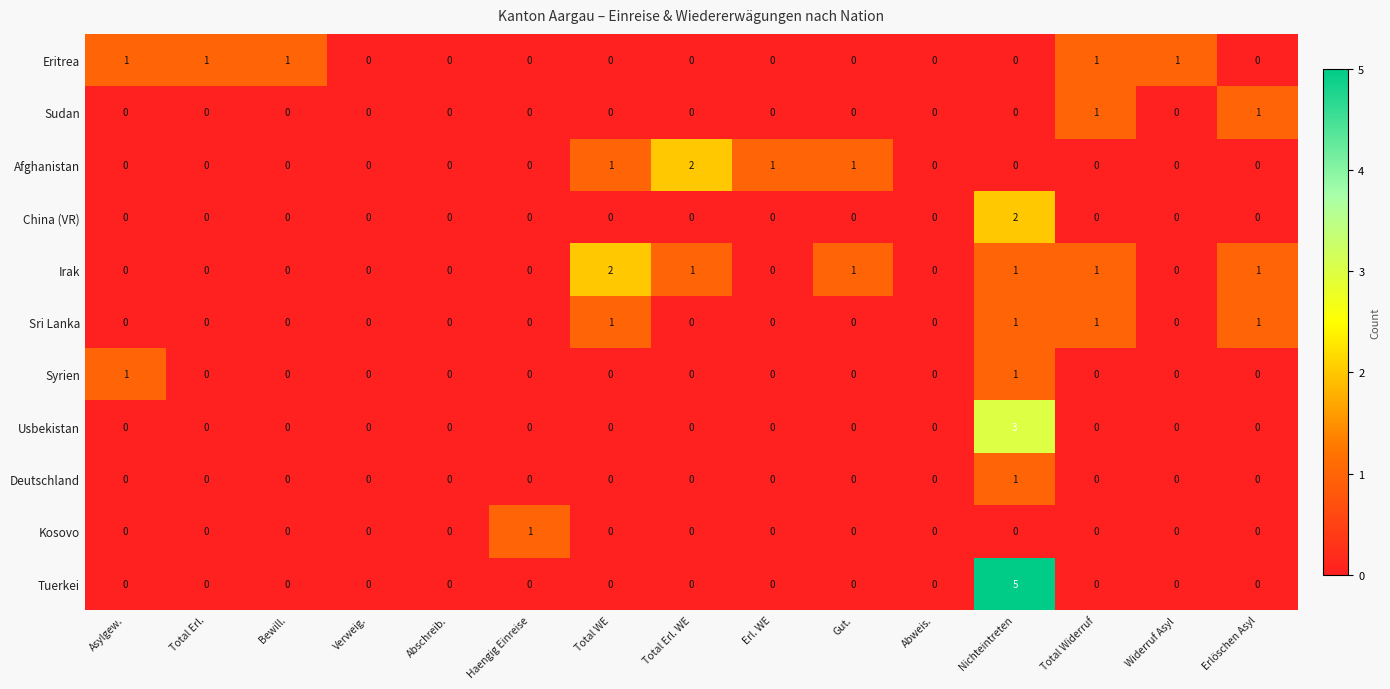

What is the difference between the highest and lowest values at Erlöschen Asyl?

1